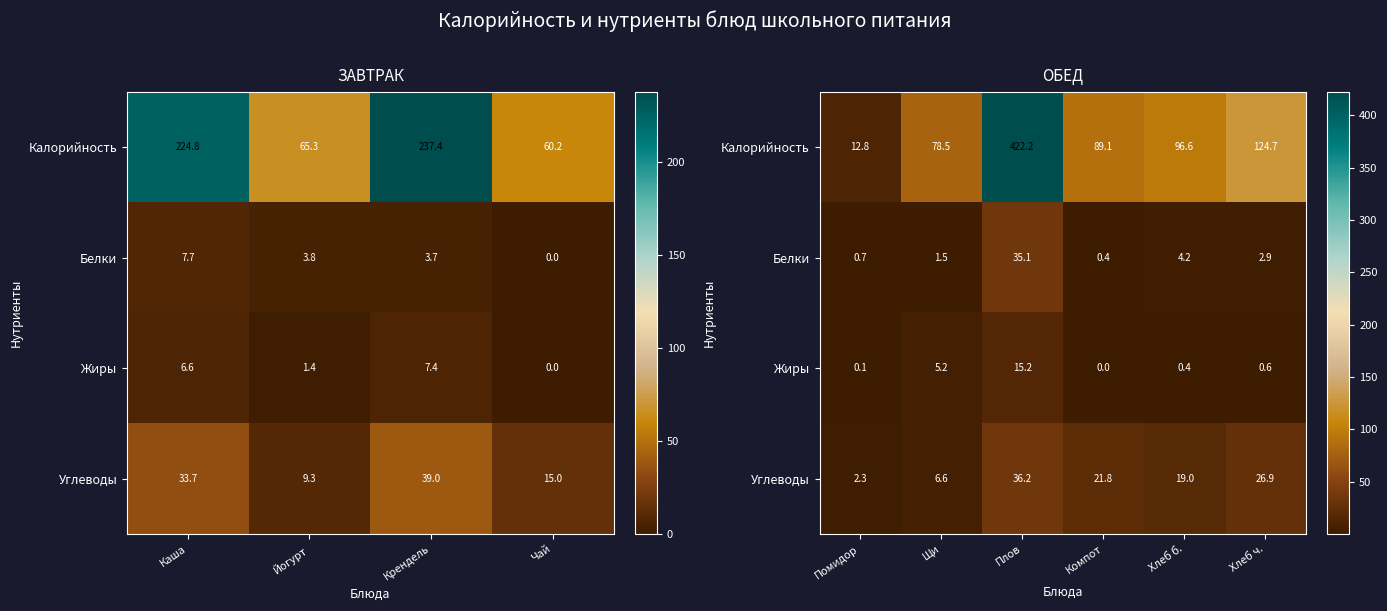

The Белки series shows 2.6 at Щи. True or false?

False